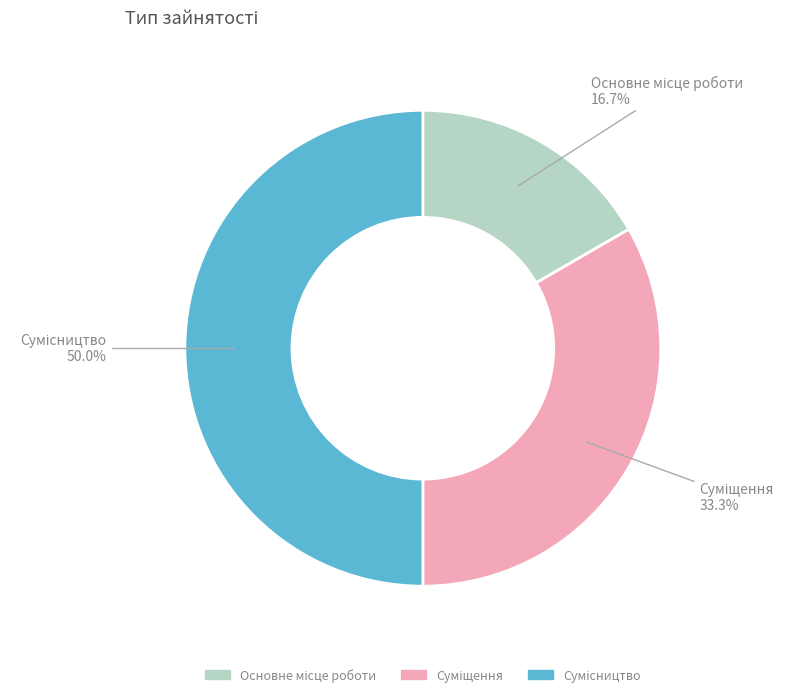

Is there a majority slice in this chart?

No